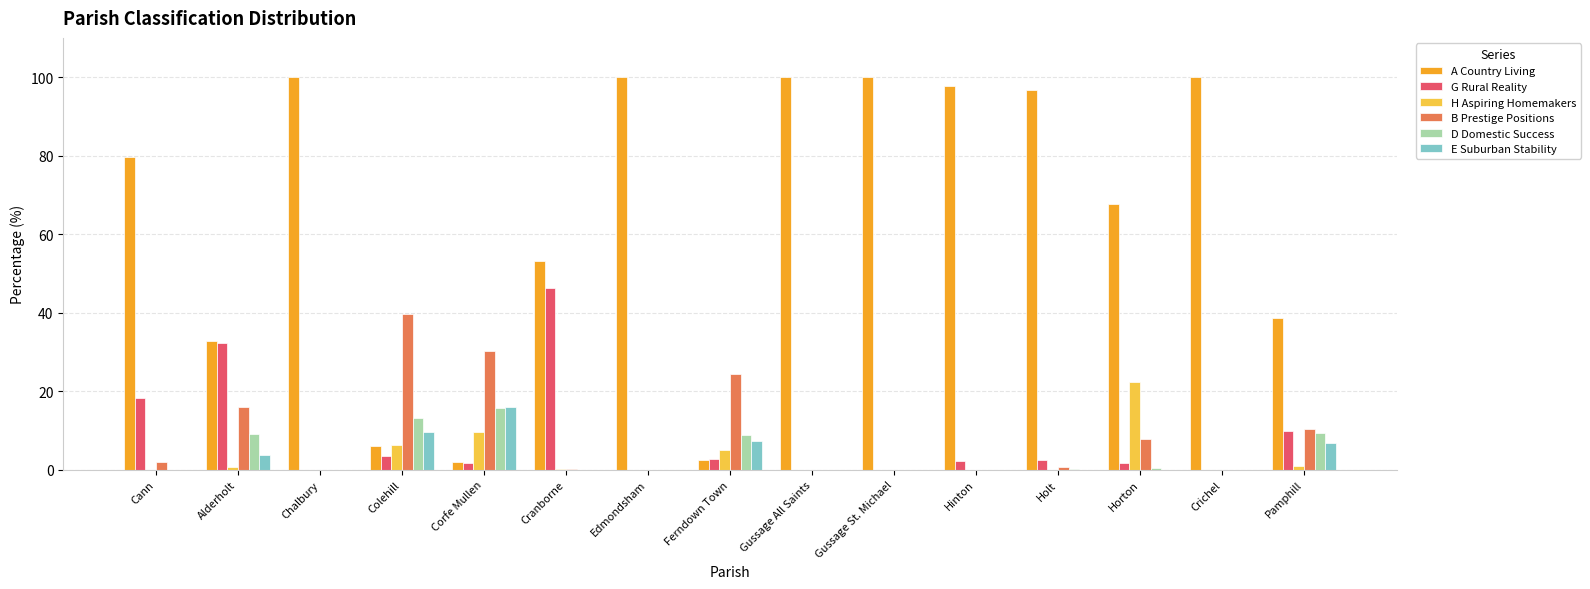

What is the sum of the A Country Living values at Horton and Cann?

147.3